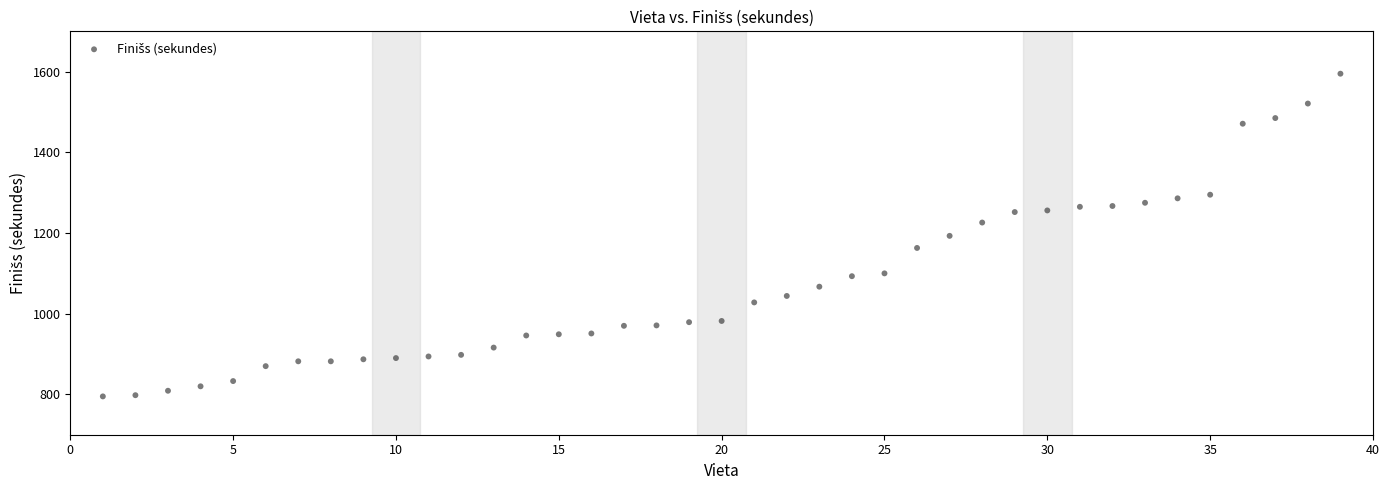

What is the range of X values (max minus min)?

38